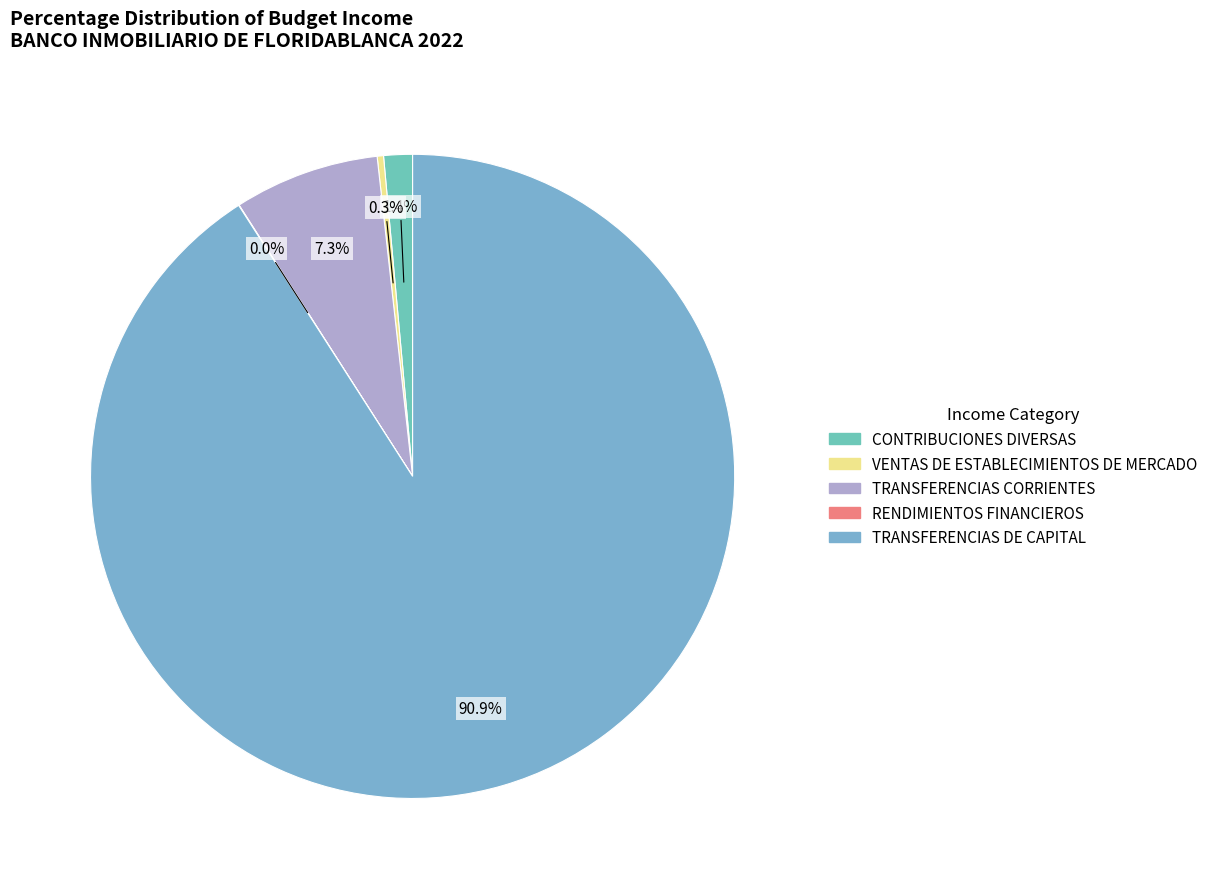

Which slice is the largest?

TRANSFERENCIAS DE CAPITAL